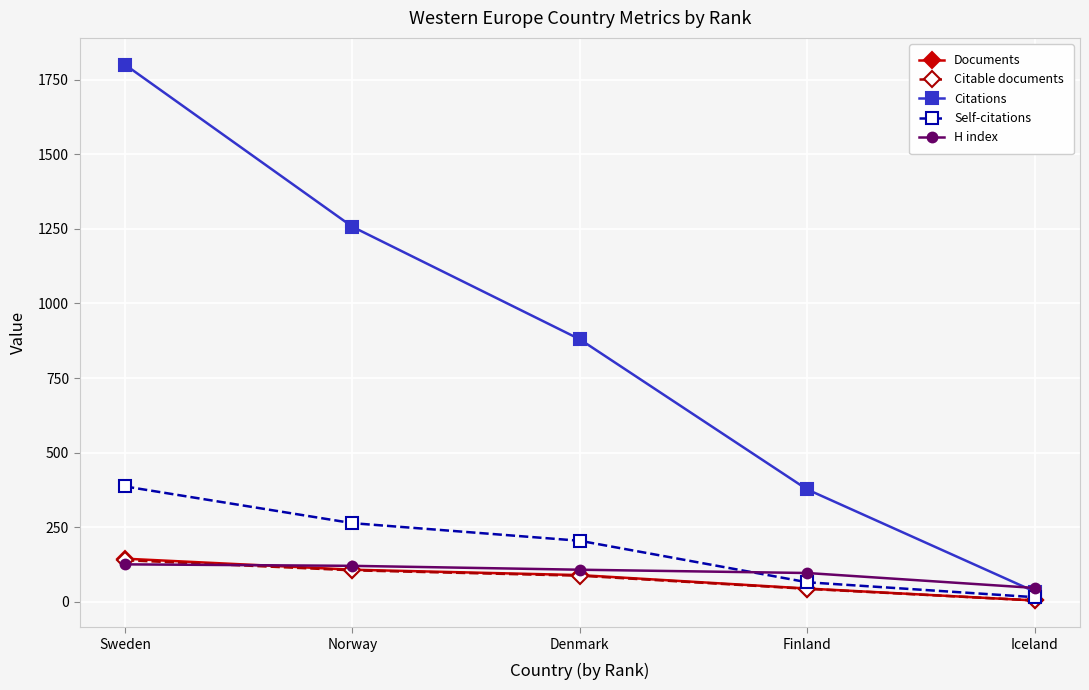

What is the difference between the highest and lowest values at Sweden?

1674